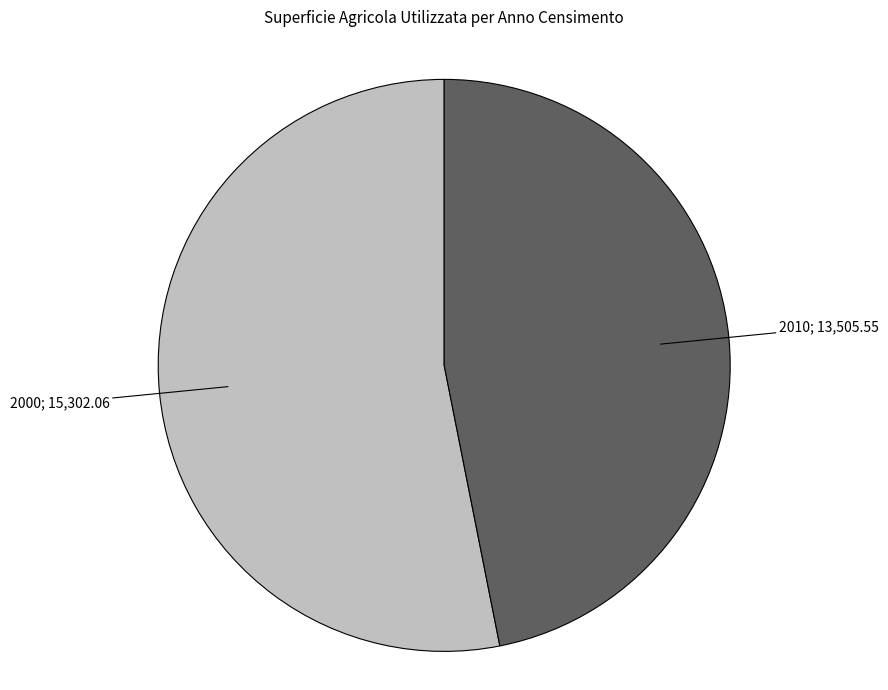

Is there any slice that represents more than half of the pie?

Yes